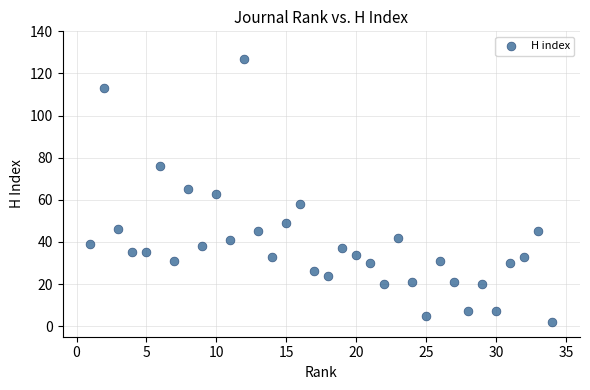

What is the range of Y values (max minus min)?

125